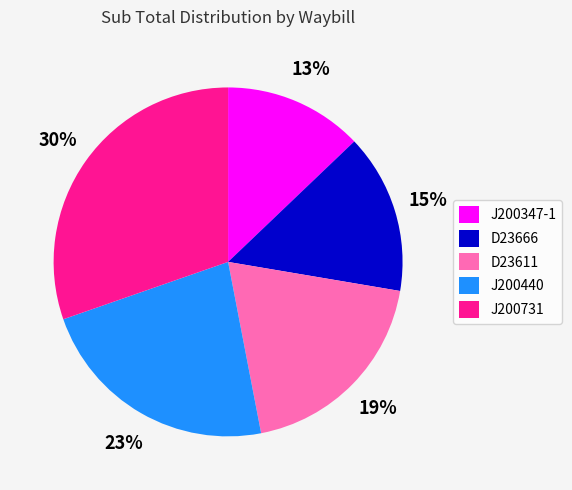

The J200347-1 slice represents 28% of the pie. True or false?

False